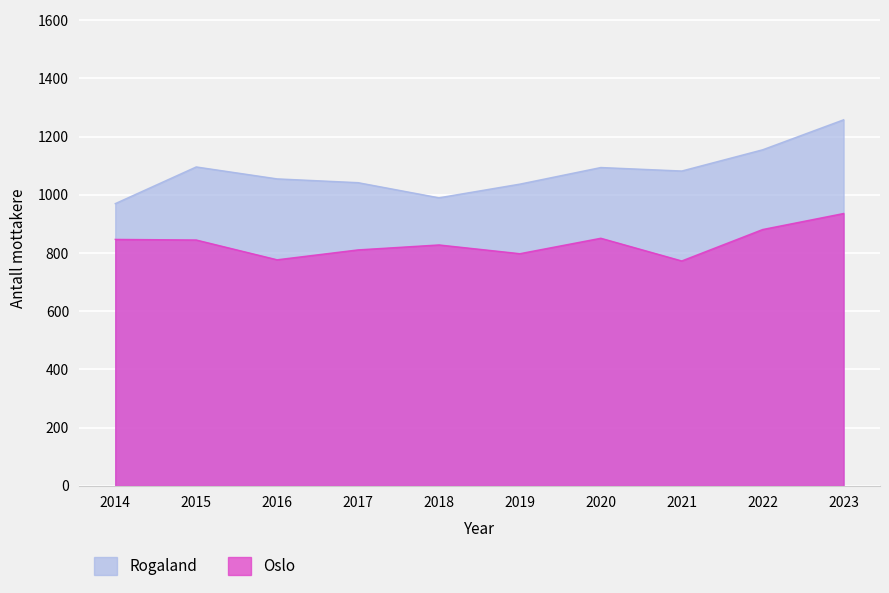

Which label corresponds to the largest value in the chart?

2023